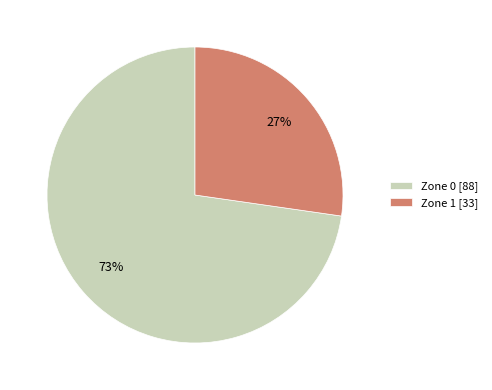

Does Zone 0 account for over 50% of the chart?

Yes